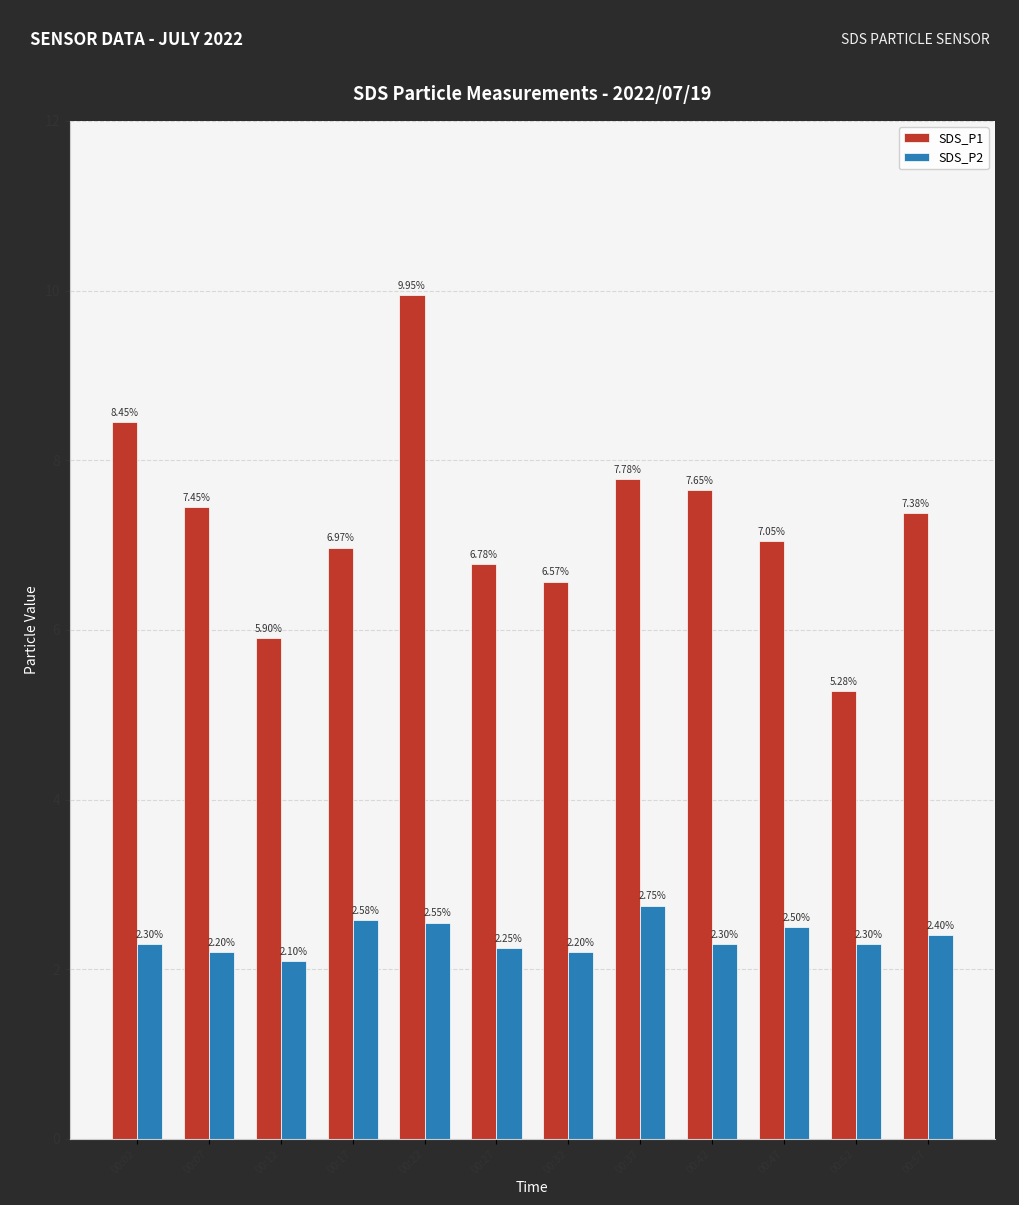

At 00:02, list the series in order from smallest to largest.

SDS_P2, SDS_P1